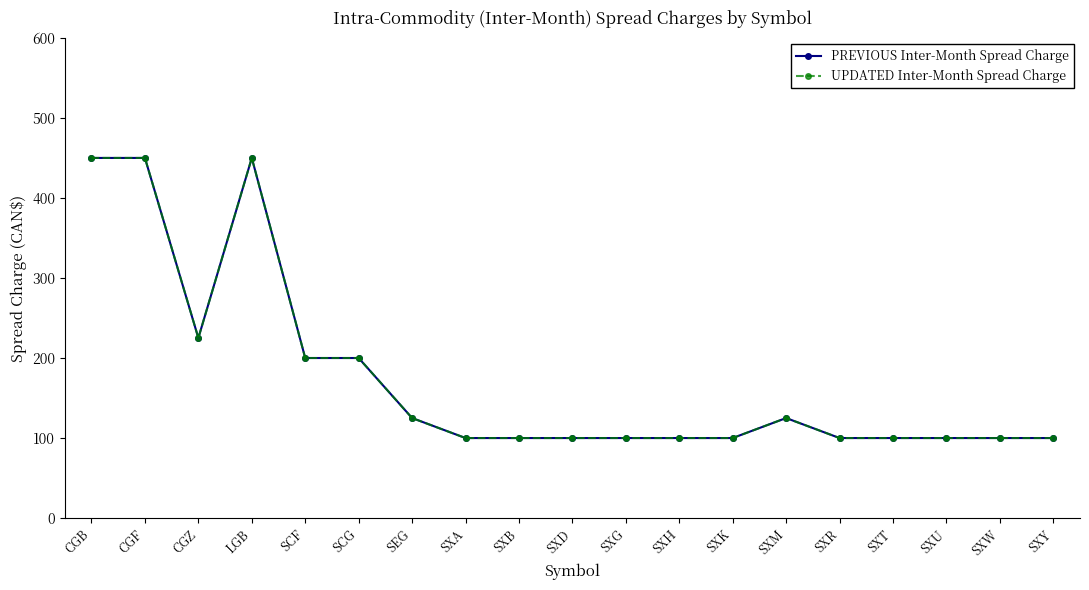

Is this an area chart (filled region under the line)?

No